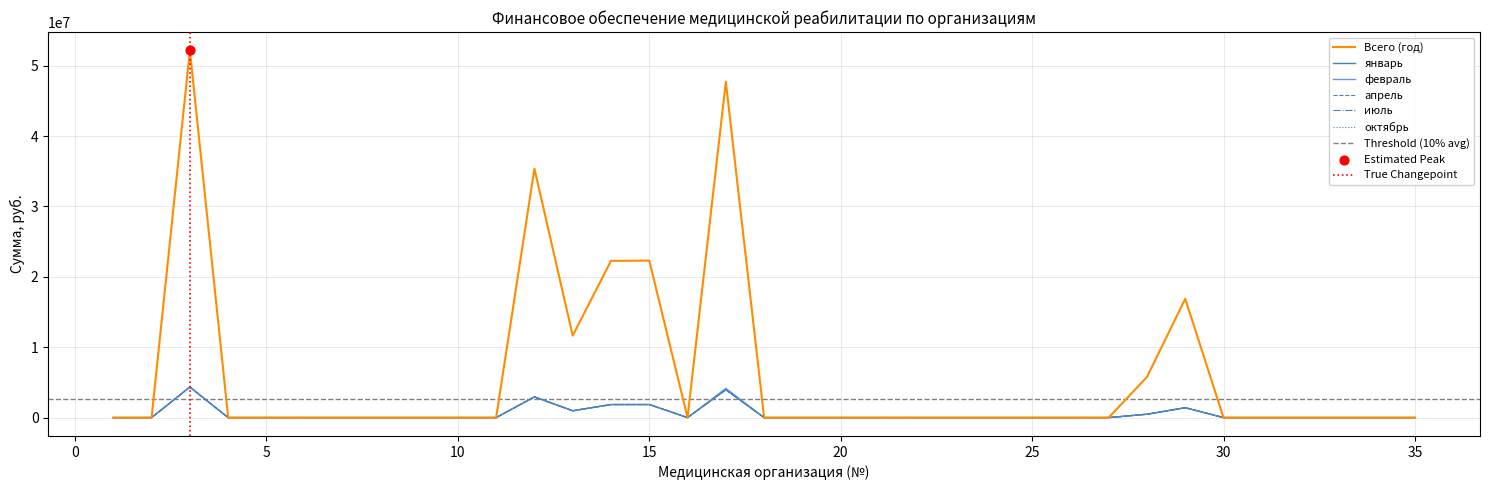

Which series has the largest total across all categories?

Всего